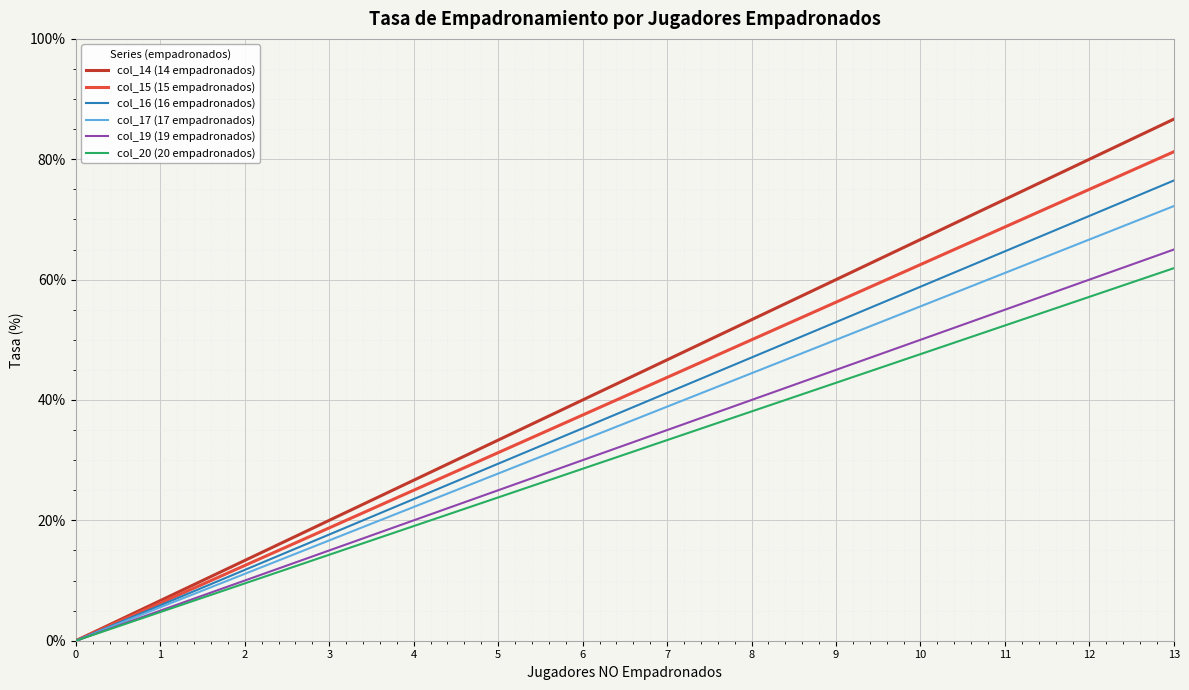

What is the average value of the col_20 (20 empadronados) series?

31.0